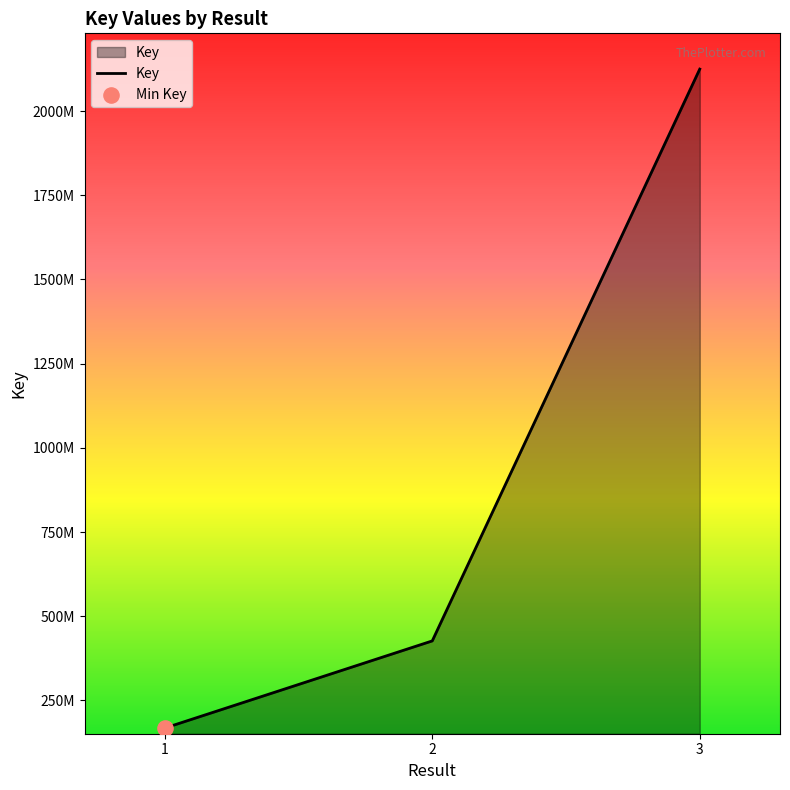

What is the ratio of the value at 1 to the value at 2?

0.4